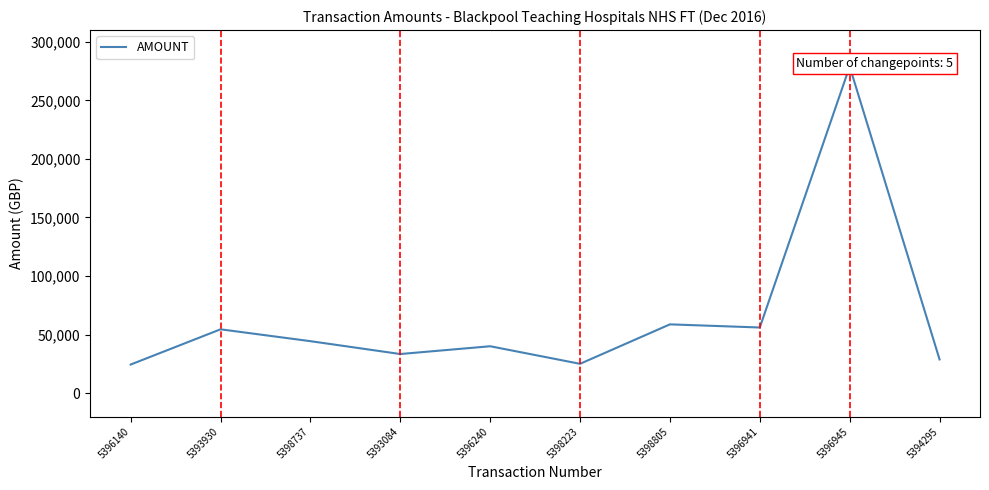

How many categories are shown in the chart?

10